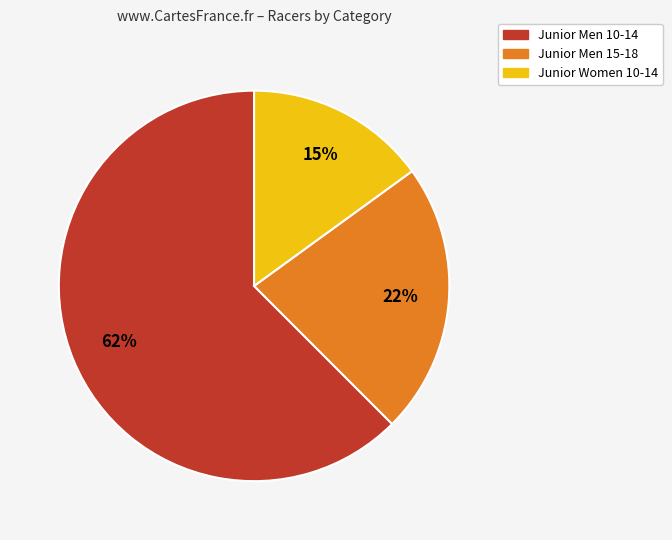

To the nearest percent, what percentage of the pie is Junior Women 10-14?

15%